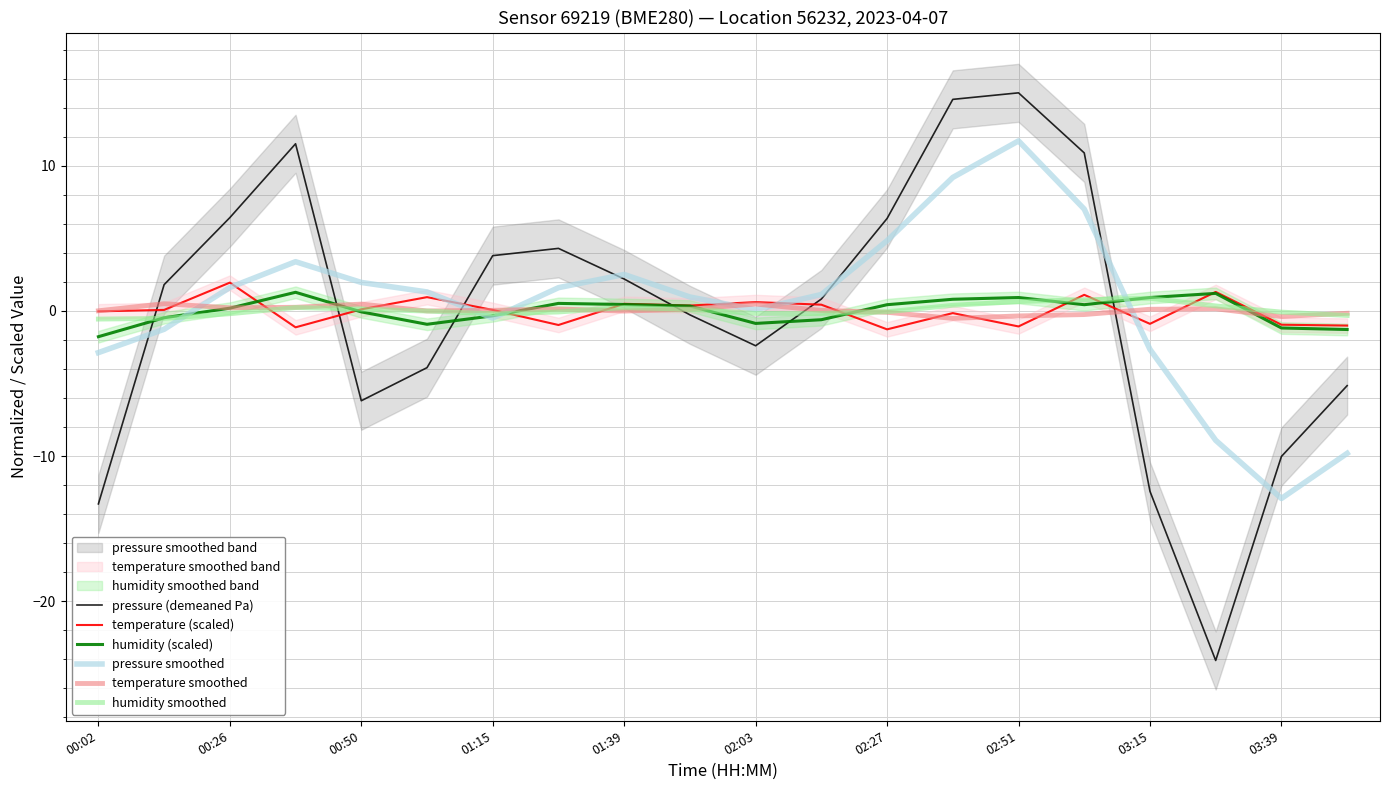

How many interior local peaks does the humidity (scaled) series have?

4